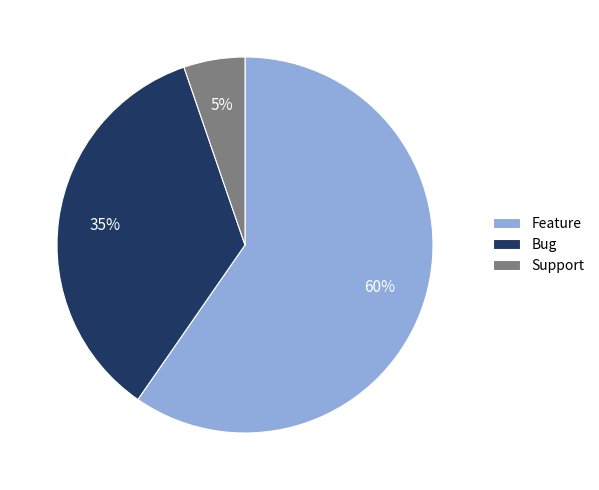

What percentage is the Support slice, to the nearest percent?

5%